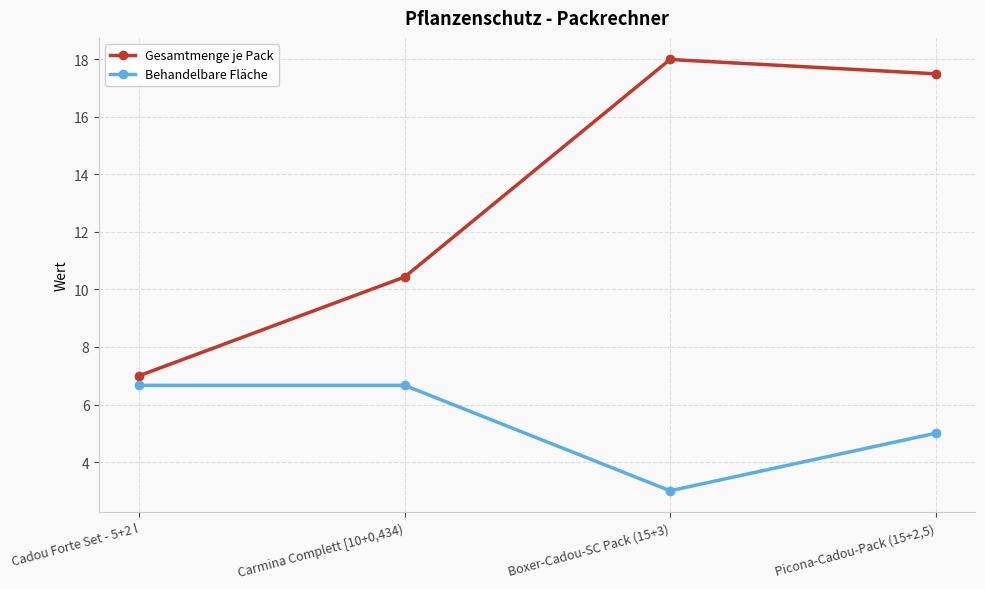

True or false: Gesamtmenge je Pack and Behandelbare Fläche cross at least once.

False